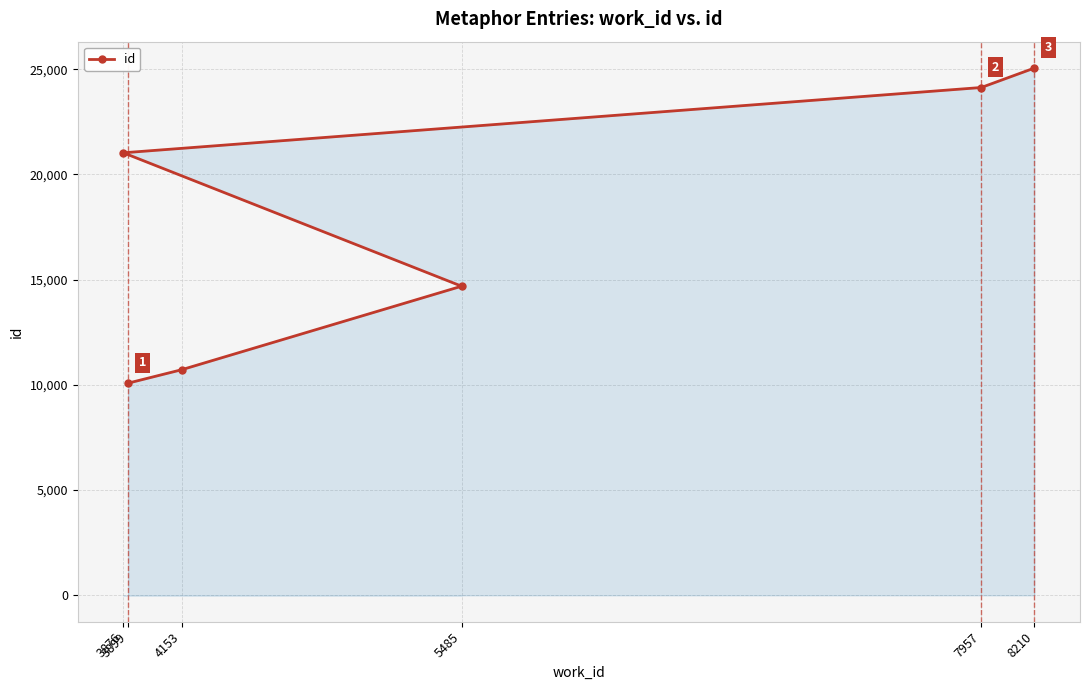

True or false: there are more than 0 points higher than both neighbors.

False